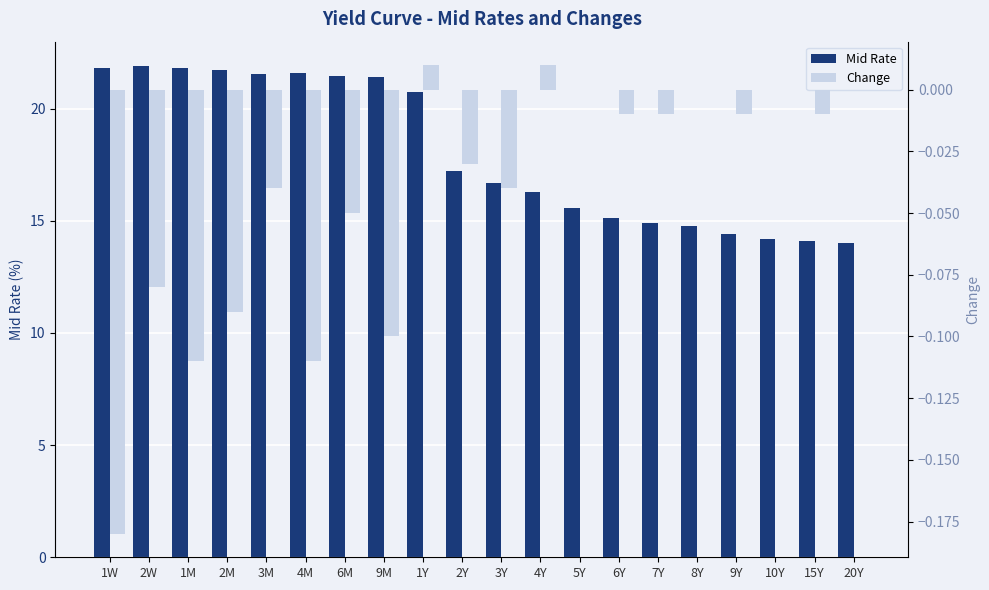

Between 8Y and 3M, which is larger?

3M